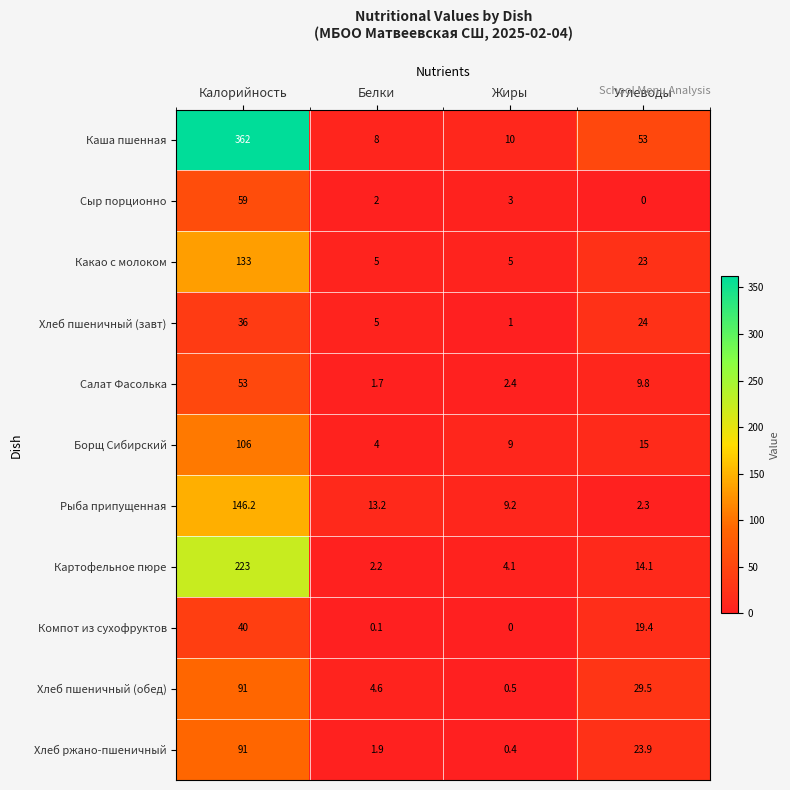

What is the spread (max minus min) of values at Белки?

13.1